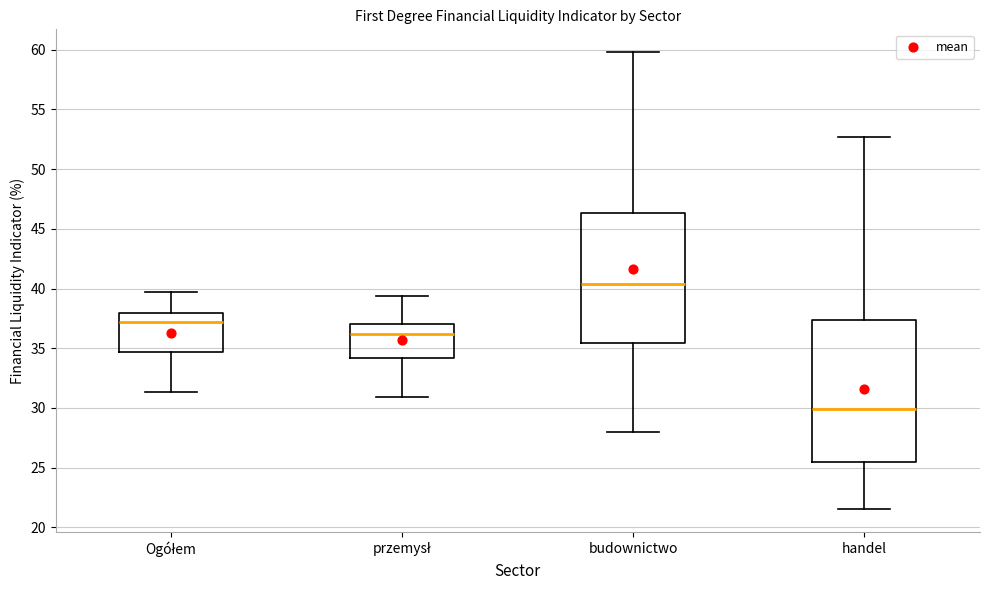

Reading left to right, transcribe this box plot: for each box, give where its median line is, the range the box spans, and where its two whiskers end, as read against the y-axis. The values are not printed on the chart, so give them approximately, as read against the axis.

Ogółem: median 37.0, box 34.5 to 38.0, whiskers 31.5 to 39.5
przemysł: median 36.0, box 34.0 to 37.0, whiskers 31.0 to 39.5
budownictwo: median 40.5, box 35.5 to 46.5, whiskers 28.0 to 60.0
handel: median 30.0, box 25.5 to 37.5, whiskers 21.5 to 52.5